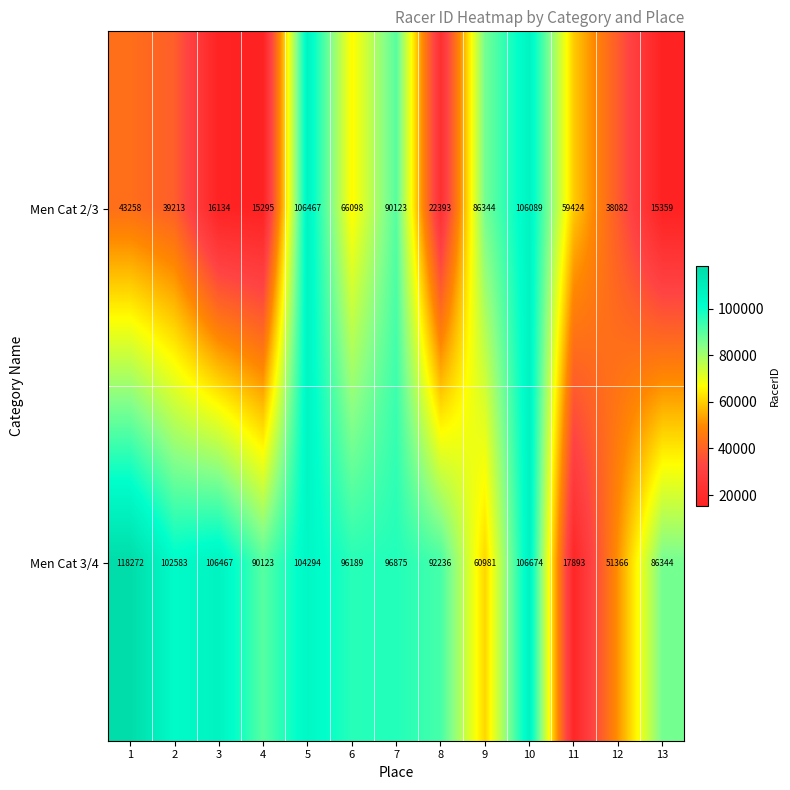

What is the highest value of the Men Cat 2/3 series?

106467